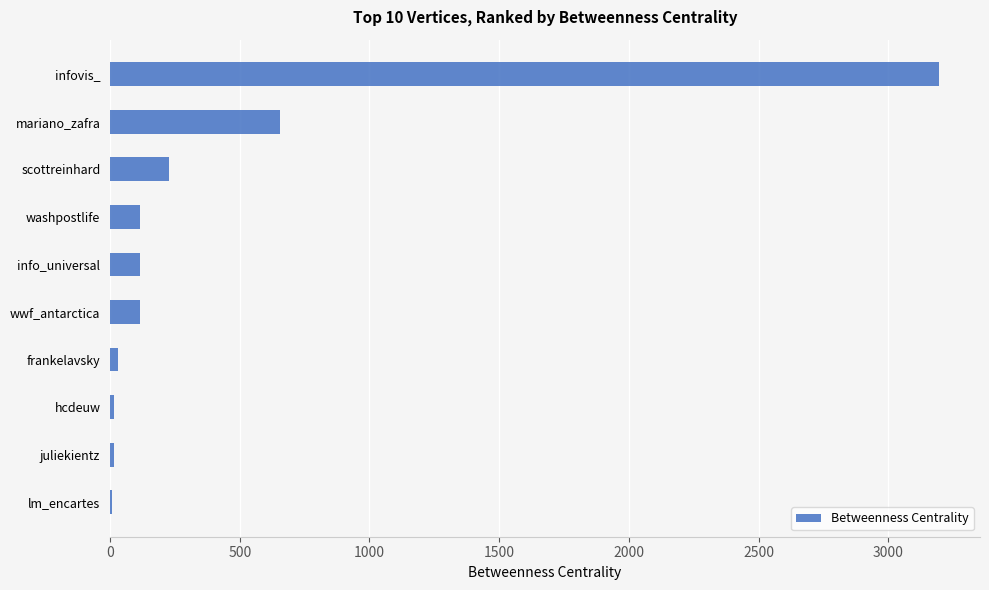

Which category has the highest value across all series?

infovis_